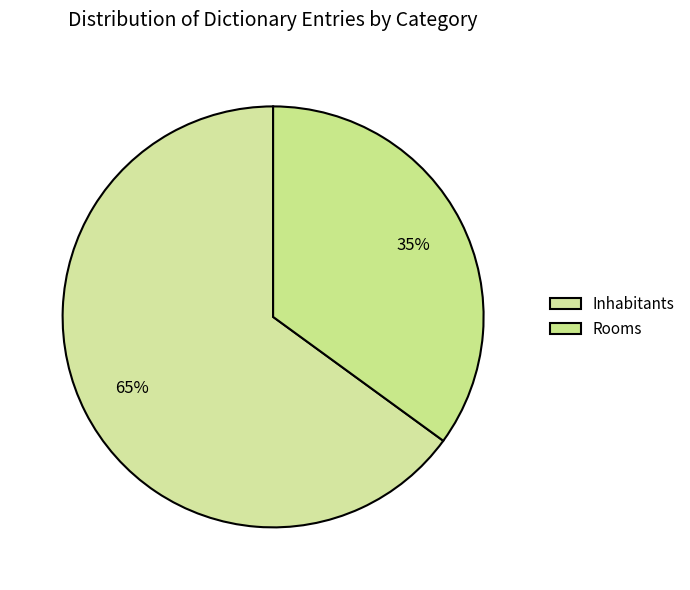

How many segments does this pie chart have?

2